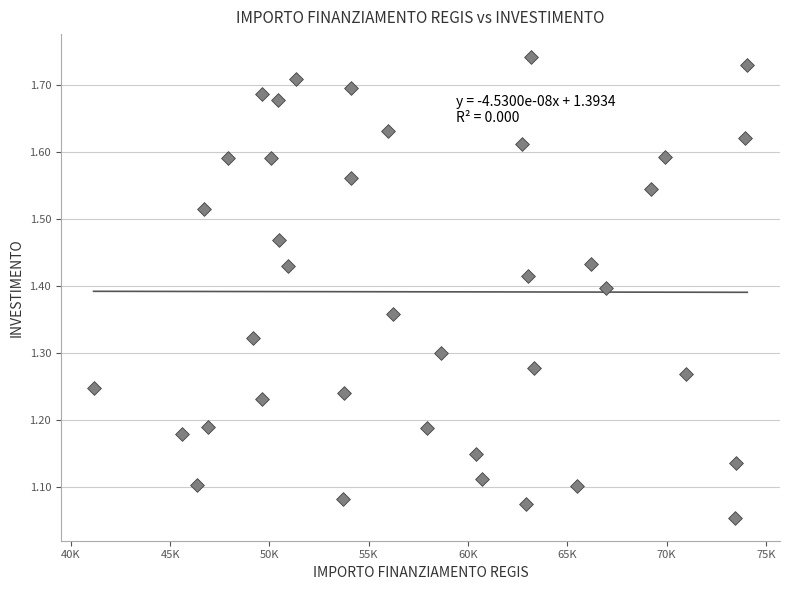

What is the range of X values (max minus min)?

32919.0